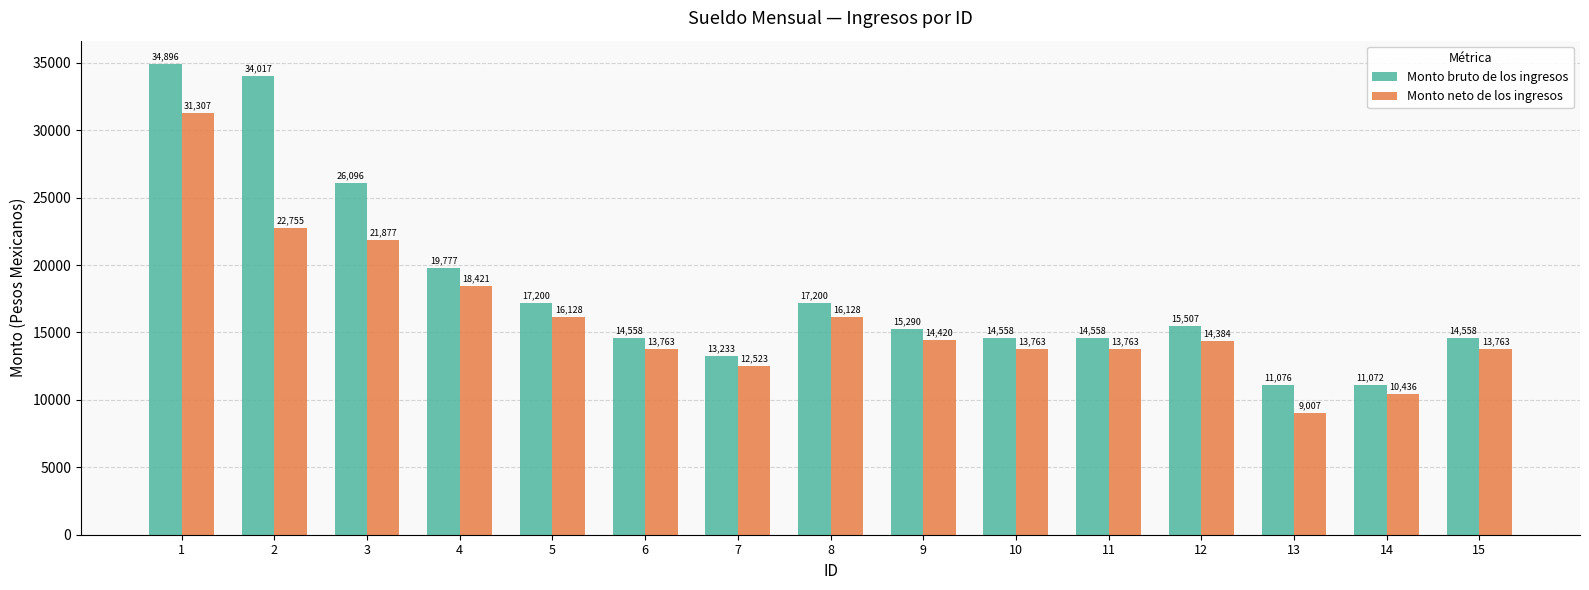

What is the total value across all series at 13?

20083.1